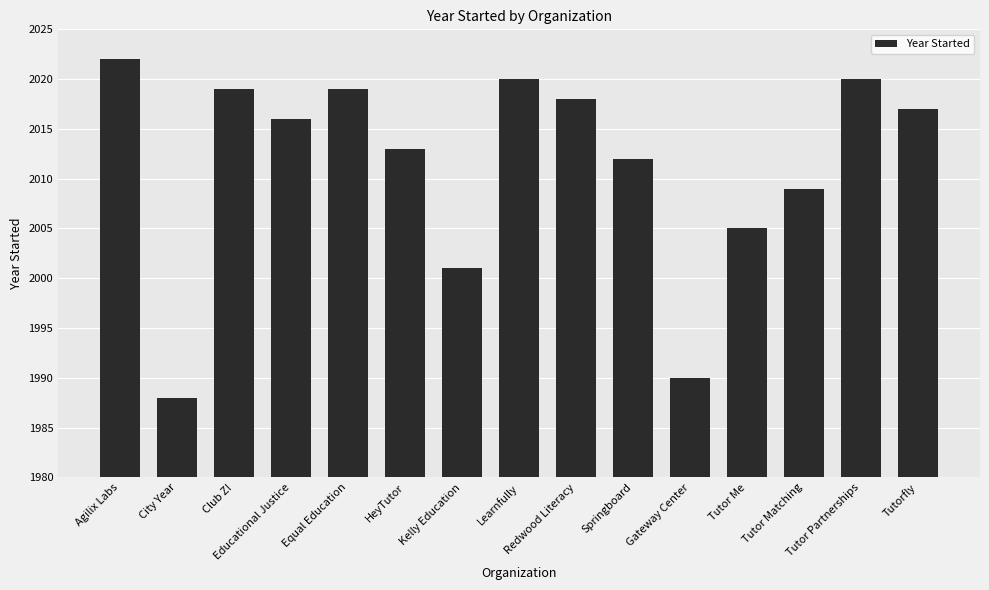

Which label corresponds to the largest value in the chart?

Agilix Labs